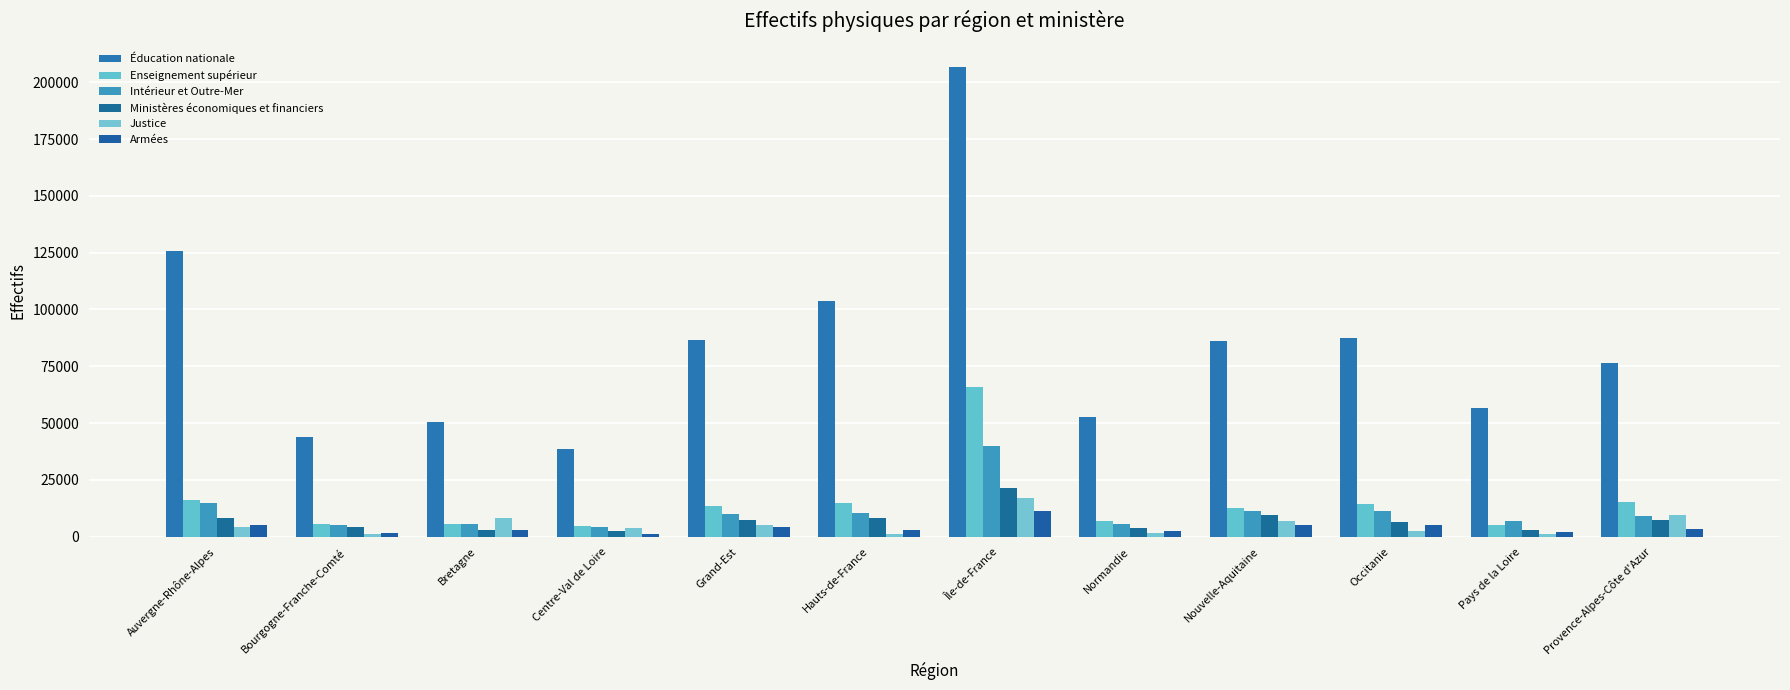

What is the label of the 7th bar from the right?

Hauts-de-France